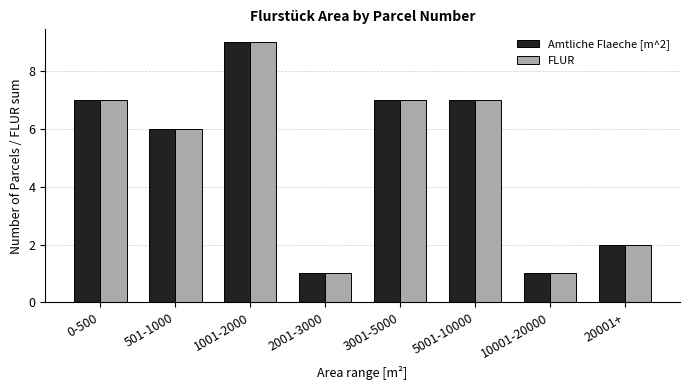

True or false: Amtliche Flaeche [m^2] has a value of 1 at 10001-20000.

True